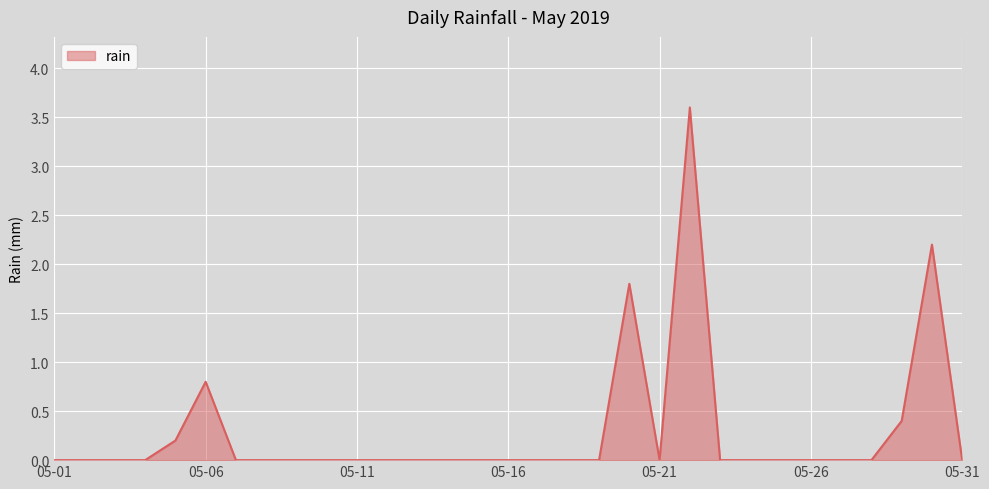

What is the difference between the maximum and minimum values?

3.6